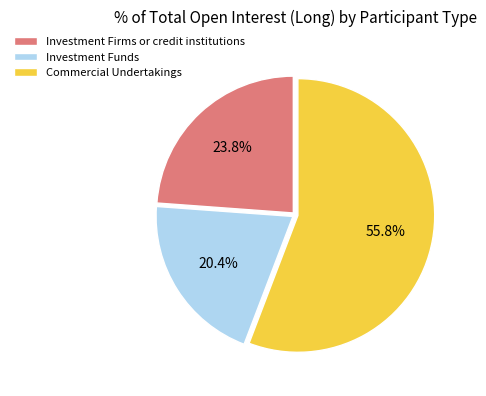

Rank the categories by value from highest to lowest.

Commercial Undertakings, Investment Firms or credit institutions, Investment Funds